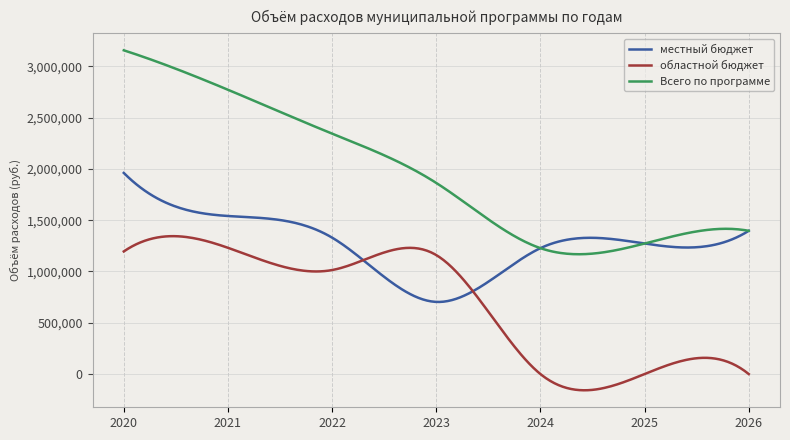

Which series has the largest total across all categories?

Всего по программе